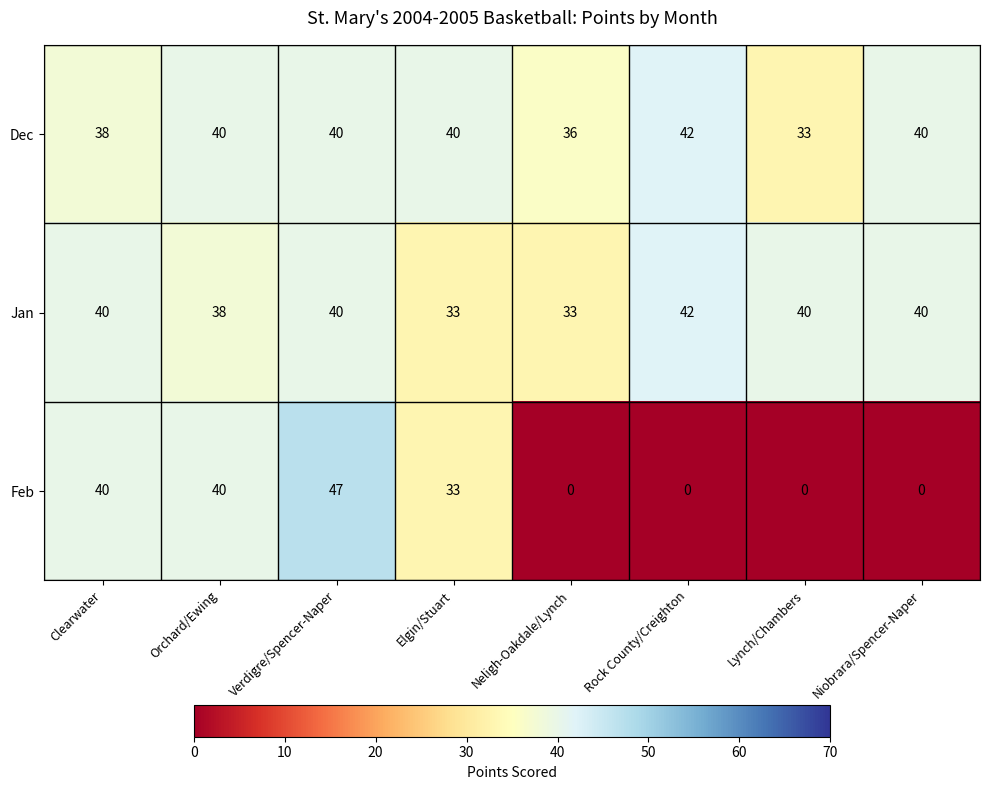

Between Elgin/Stuart and Neligh-Oakdale/Lynch, which series saw the biggest shift?

Feb